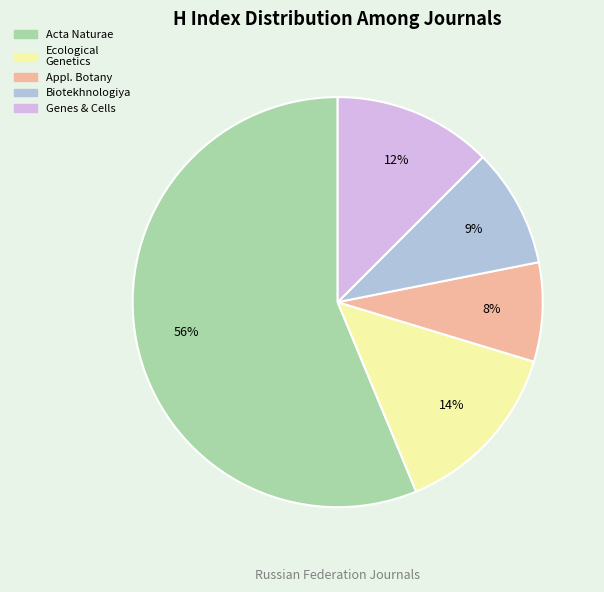

To the nearest percent, what is the difference between the largest and smallest slice percentages?

48%